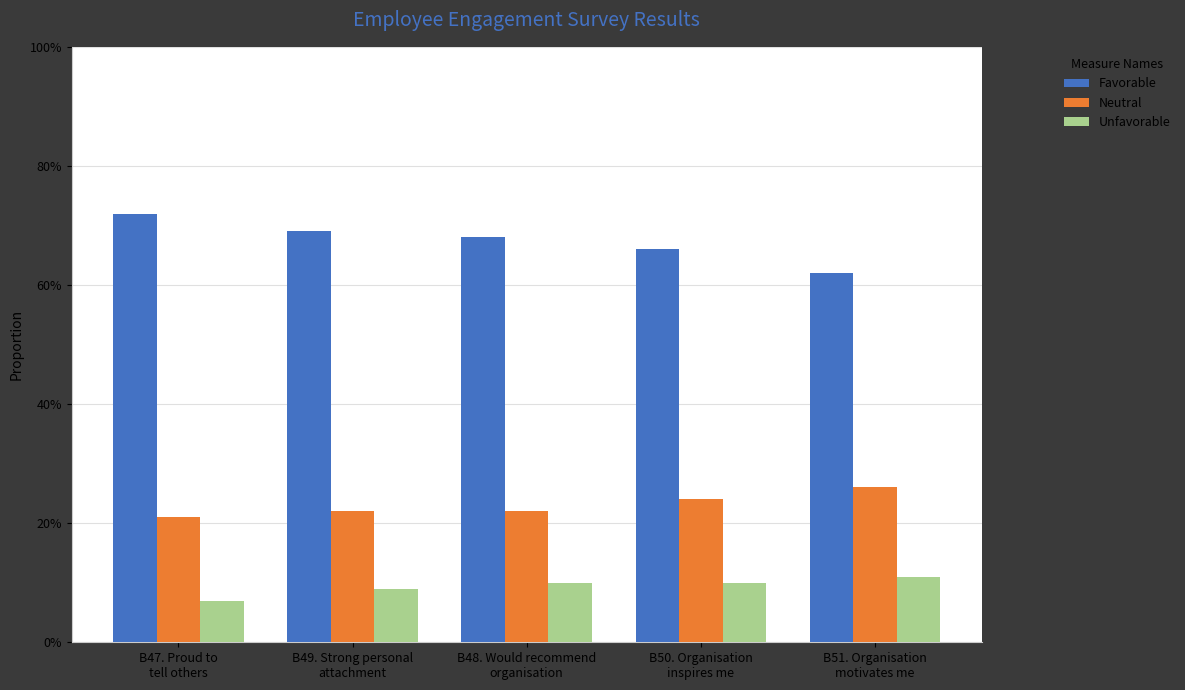

What position from the left is B51. Organisation
motivates me?

5